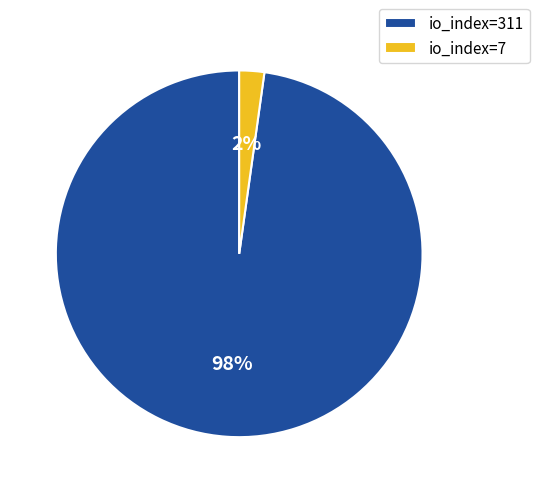

To the nearest percent, what is the difference between the io_index=311 and io_index=7 slice percentages?

96%